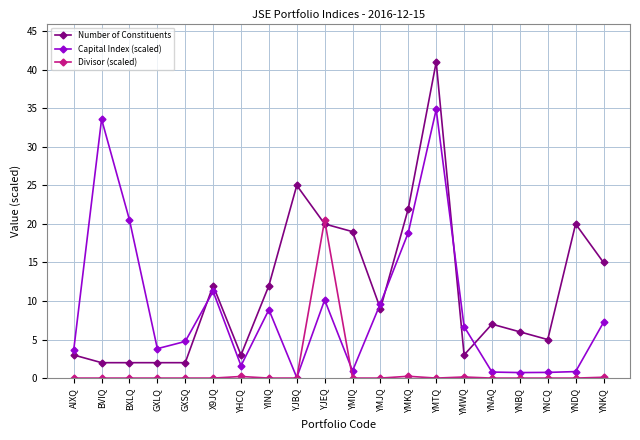

In Divisor (scaled), how many points are lower than both neighbors (excluding endpoints)?

6